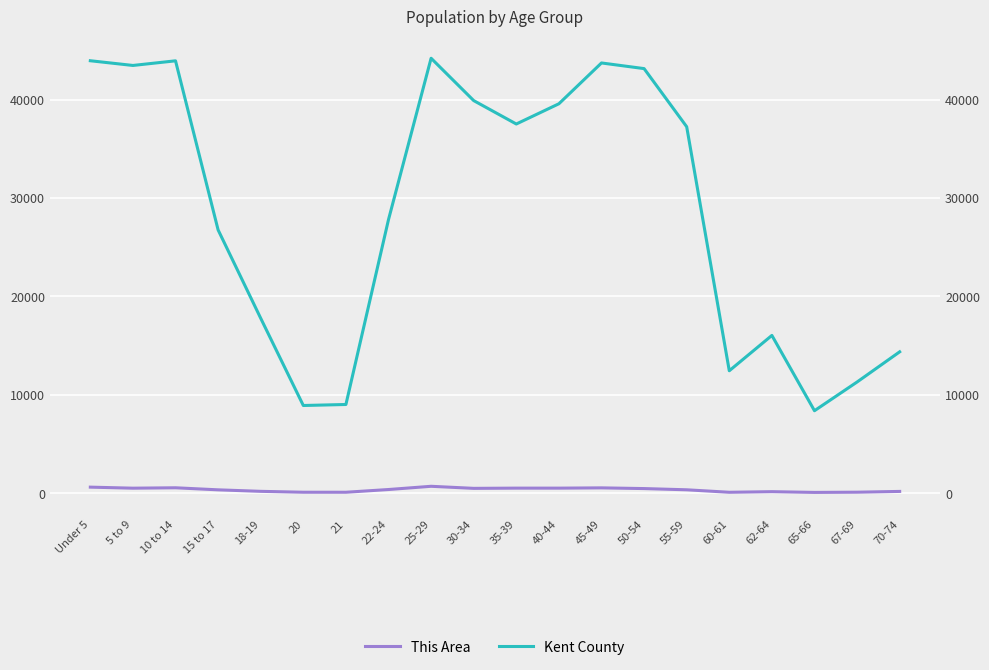

What is the value of the This Area point at the 3rd from the left?

562